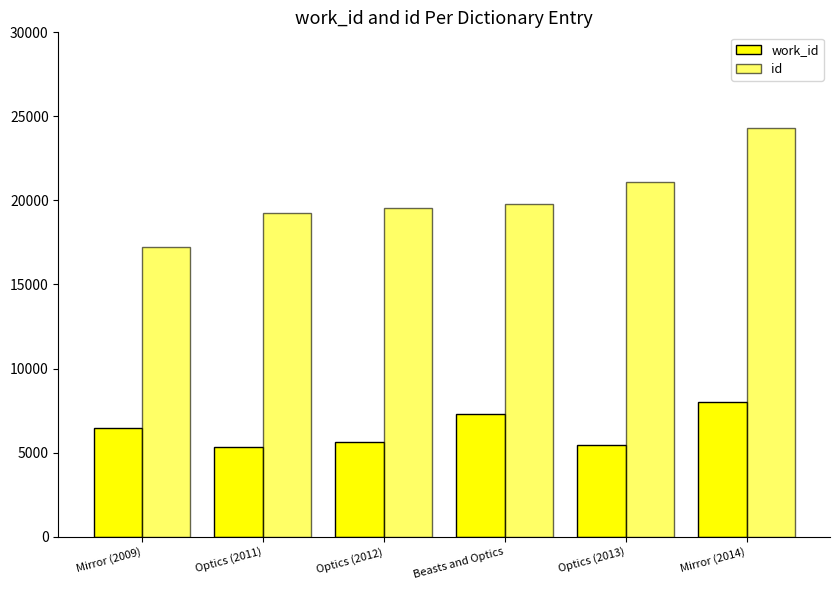

Reading right to left, extract all data points from this chart.

work_id: 7982	5452	7267	5642	5345	6482
id: 24279	21120	19810	19569	19248	17248